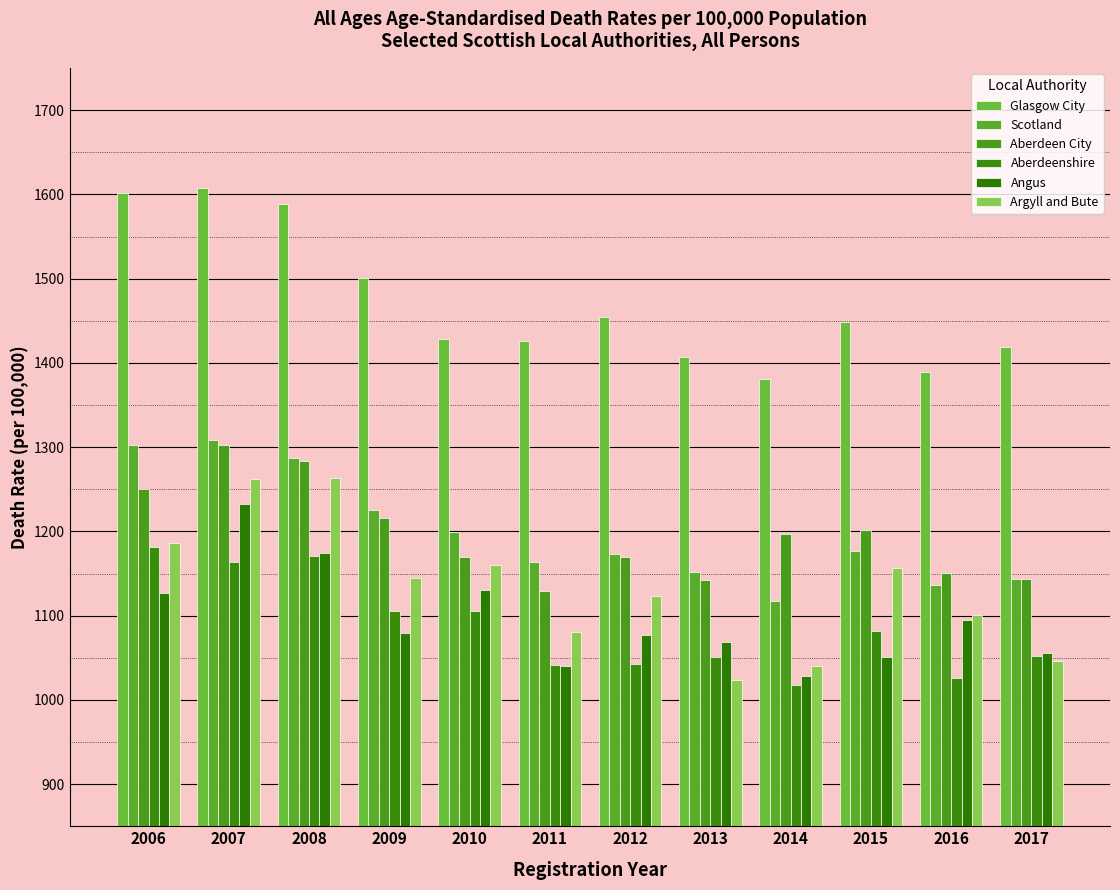

At which label is Argyll and Bute closest to 1143?

2009